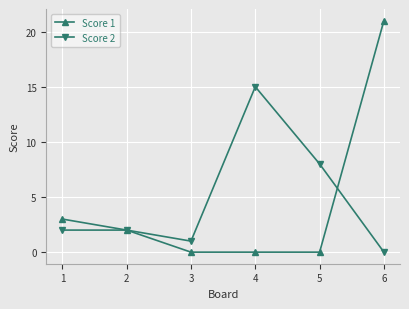

True or false: Score 1 and Score 2 intersect in this chart.

True